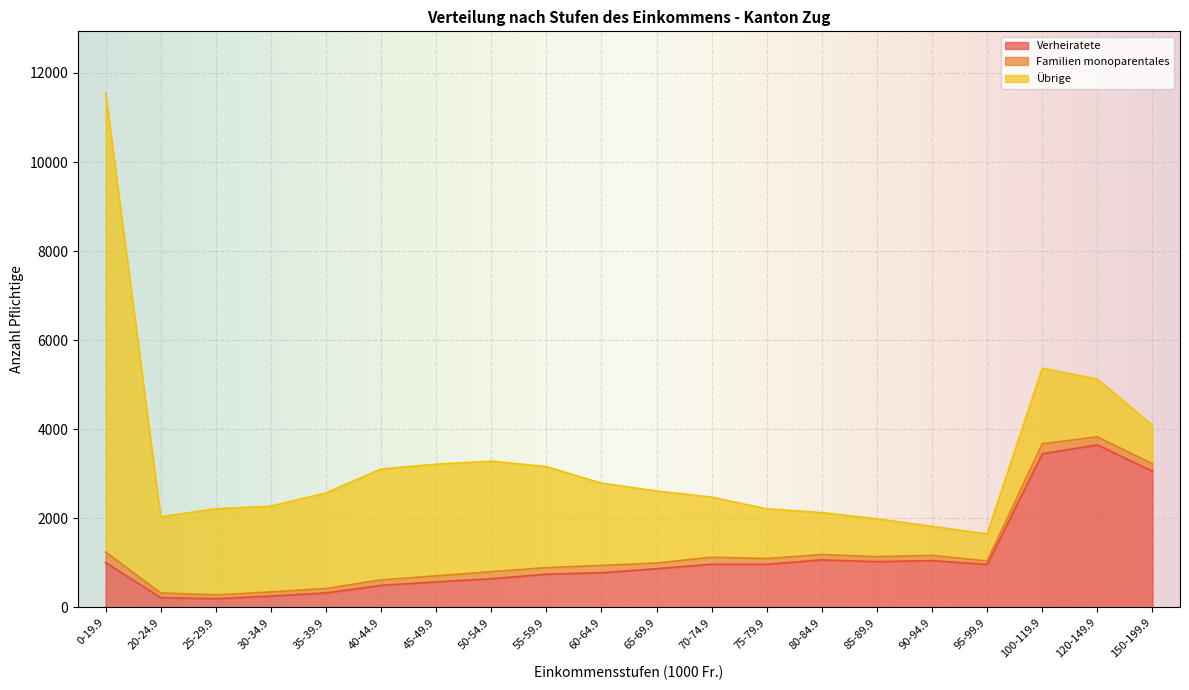

What is the difference between the Total values at 150-199.9 and 40-44.9?

983